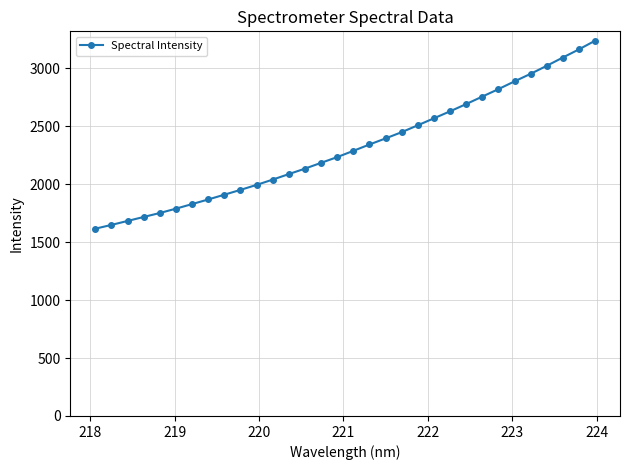

What is the smallest value displayed?

1615.3